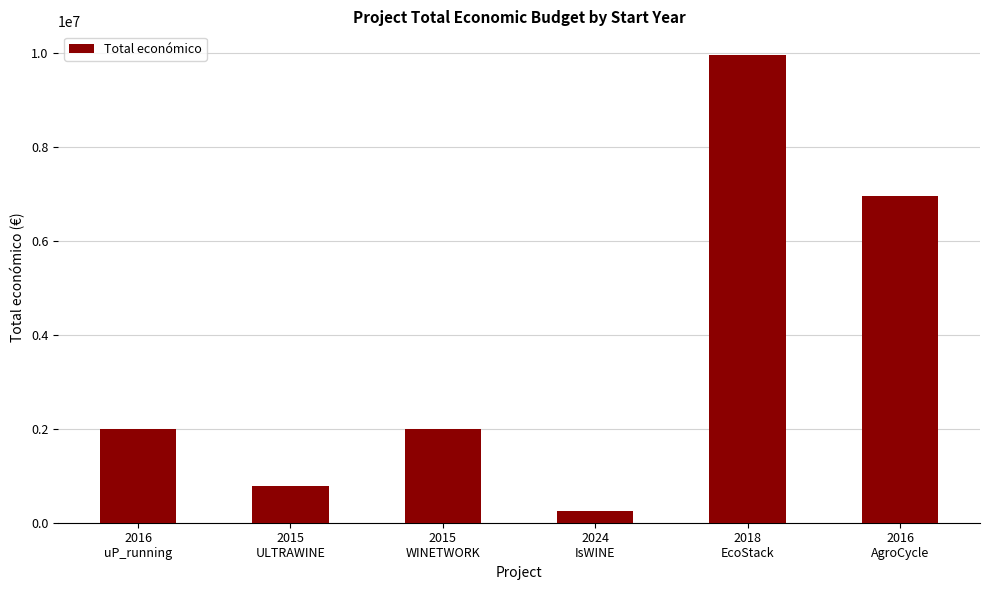

What is the label of the 3rd bar from the left?

2015
WINETWORK